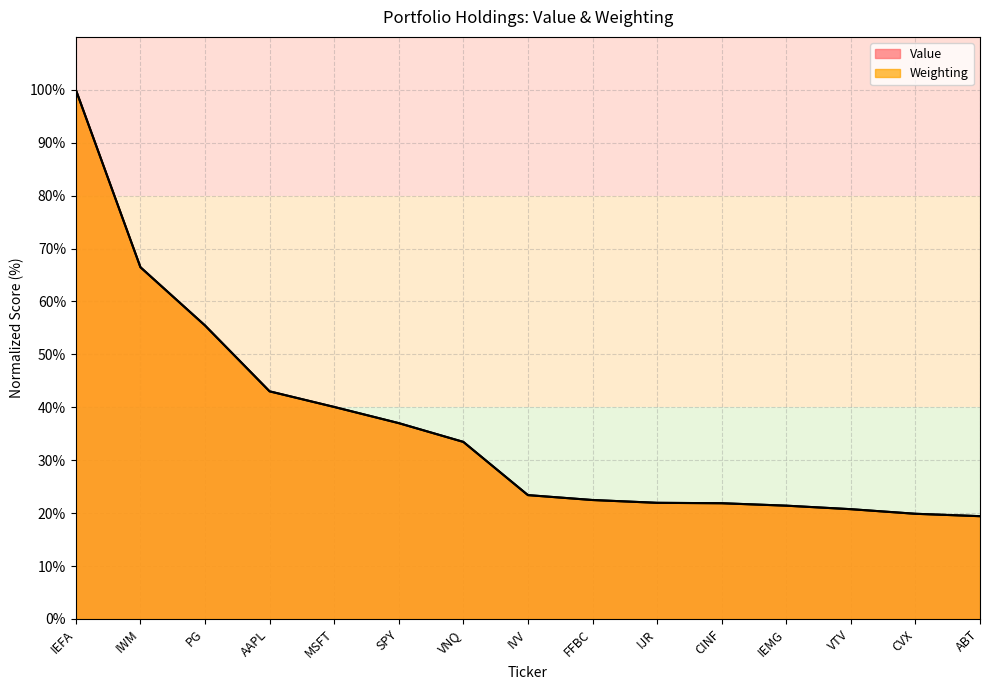

After their last crossing, which series has the higher values: Weighting or Value?

Value